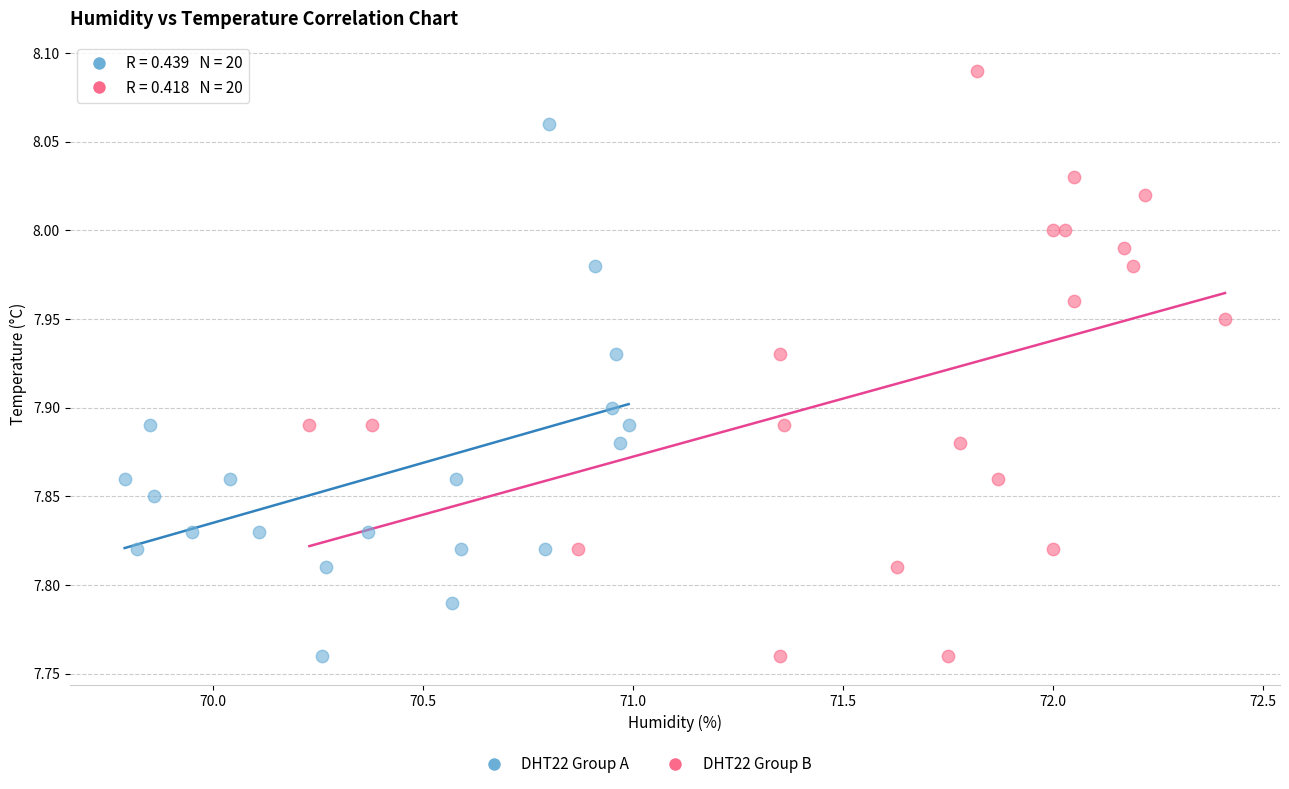

Which series contains the highest Y value?

DHT22 Group B